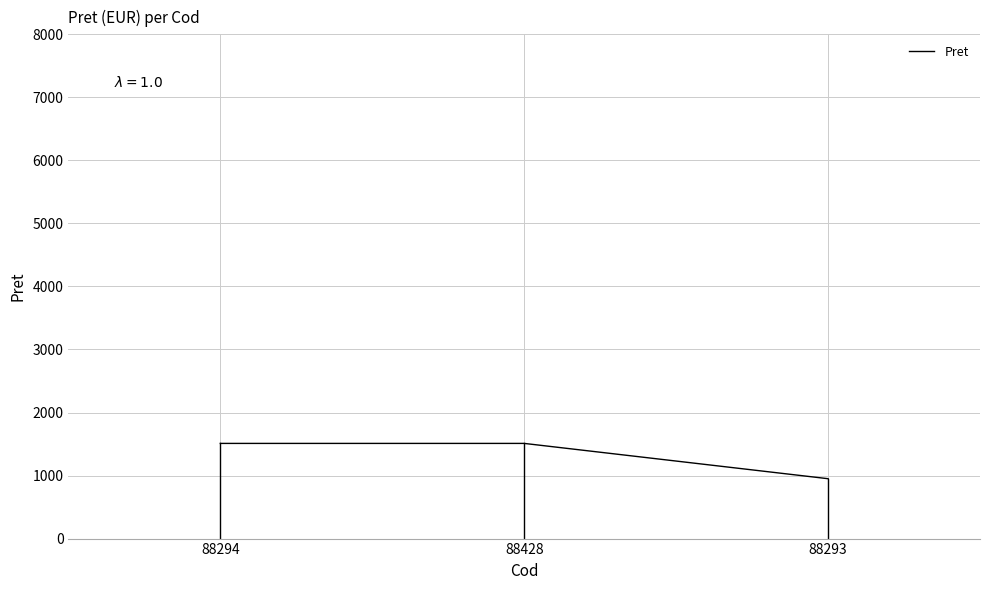

The chart shows a value of 1510 at 88294. True or false?

True